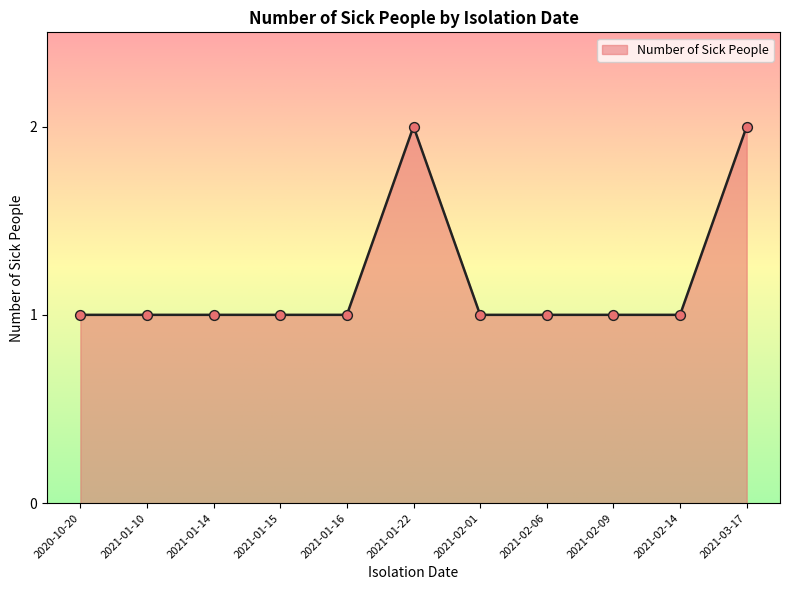

Approximately how many times larger is the value at 2021-02-06 compared to 2021-01-14?

1.0